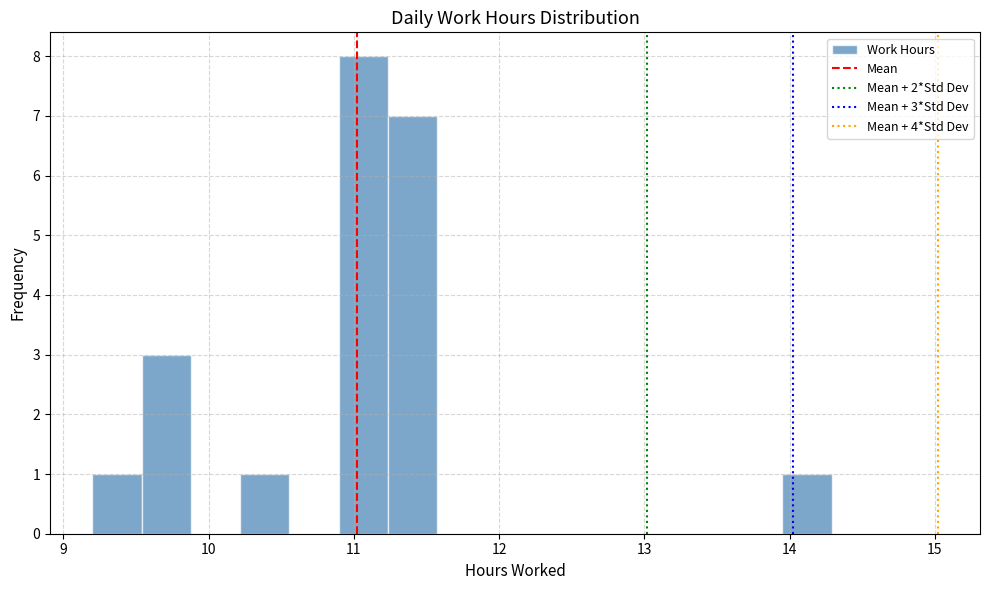

Read against the x-axis, roughly where is the centre of the tallest bar?

11.1